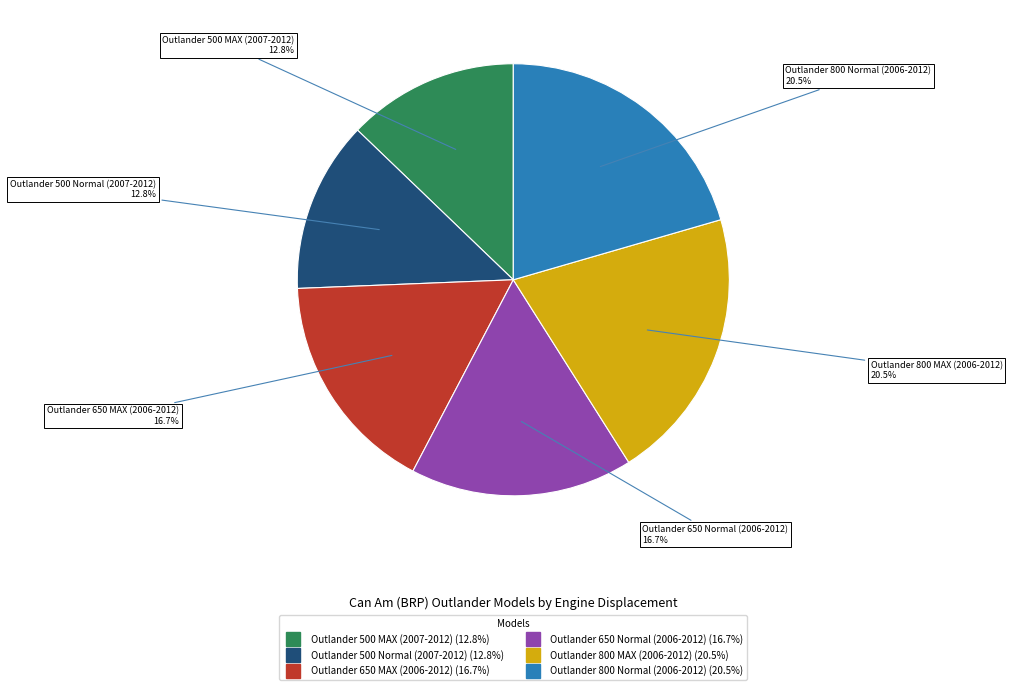

Is the sum of Outlander 800 Normal (2006-2012) and Outlander 650 Normal (2006-2012) greater than half?

No